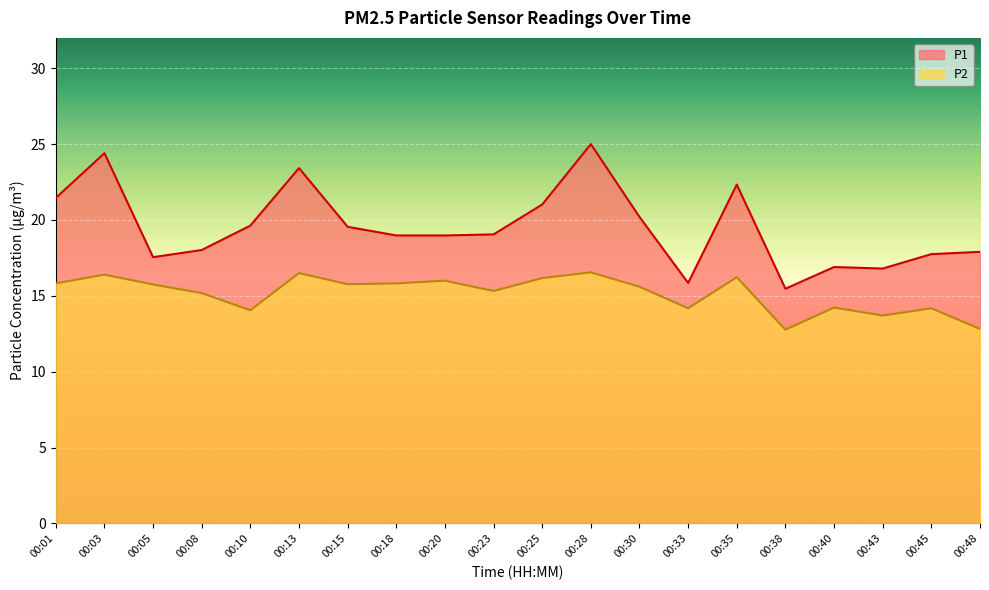

At which category does P2 reach its first local valley?

00:10